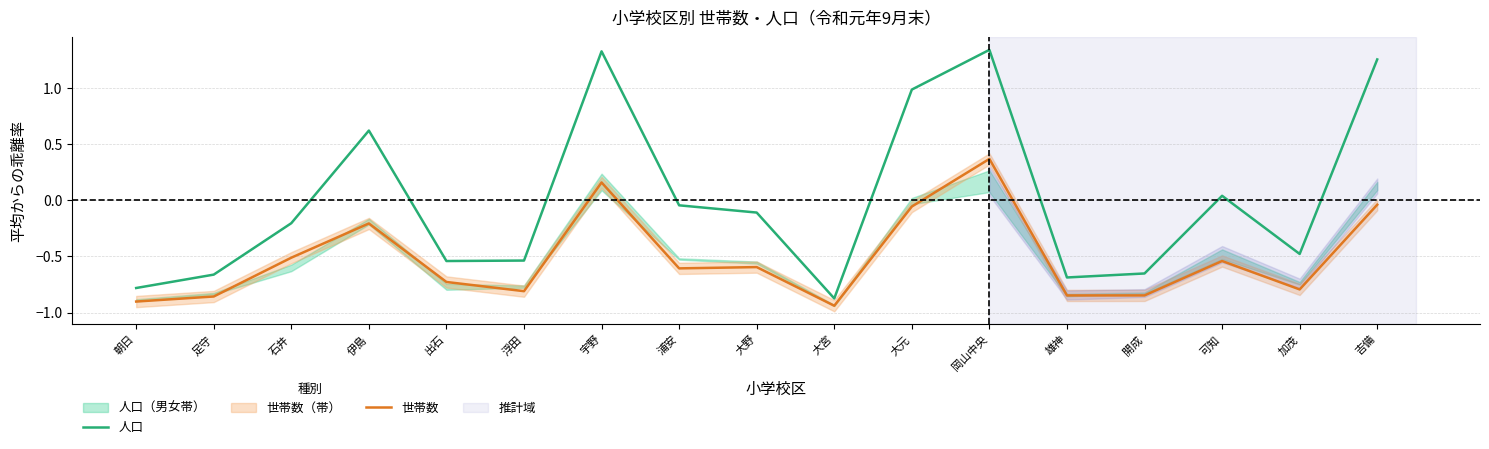

True or false: 人口 and 世帯数 cross at least once.

False